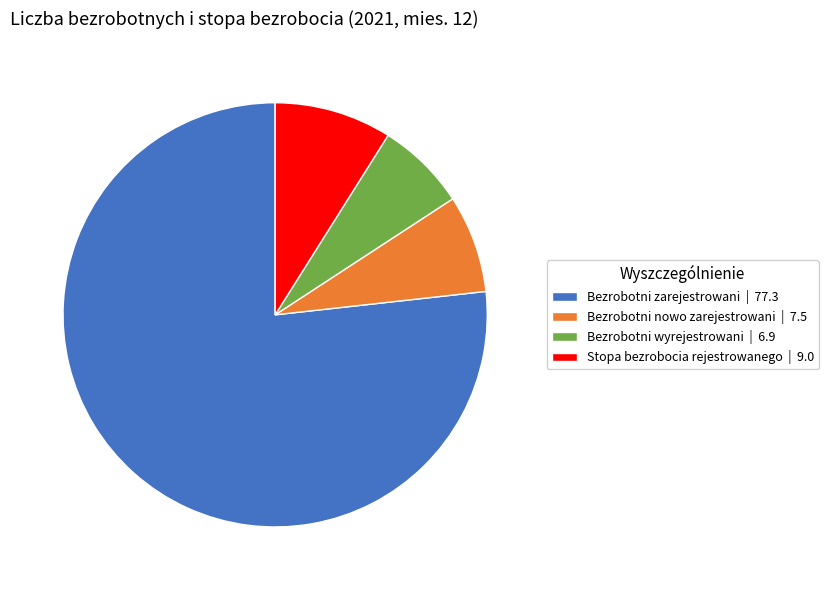

Between Bezrobotni zarejestrowani and Bezrobotni wyrejestrowani, which is larger?

Bezrobotni zarejestrowani